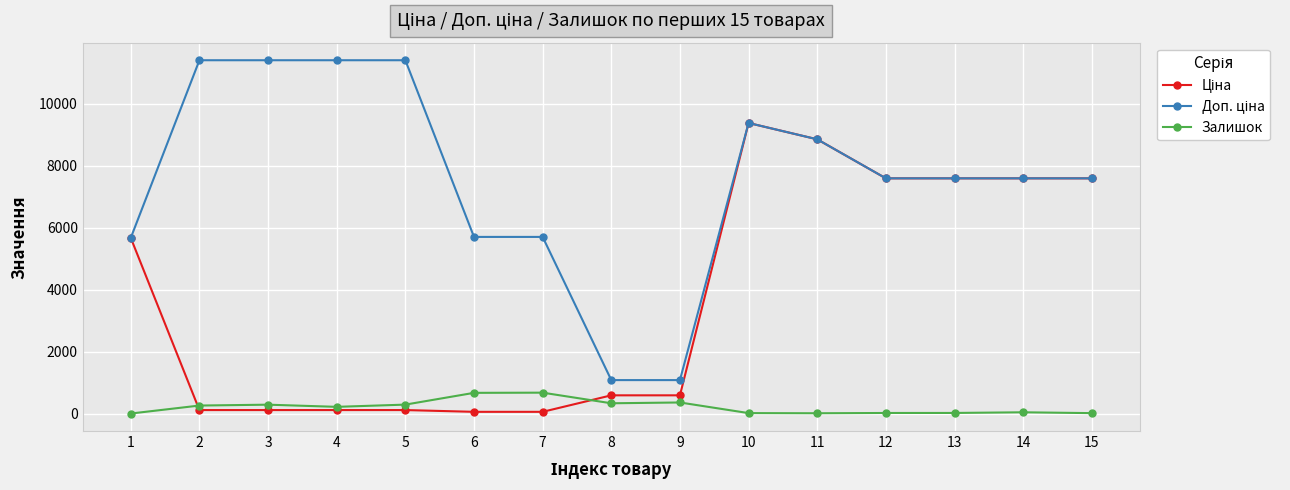

At which category is the sum across all series the highest?

10